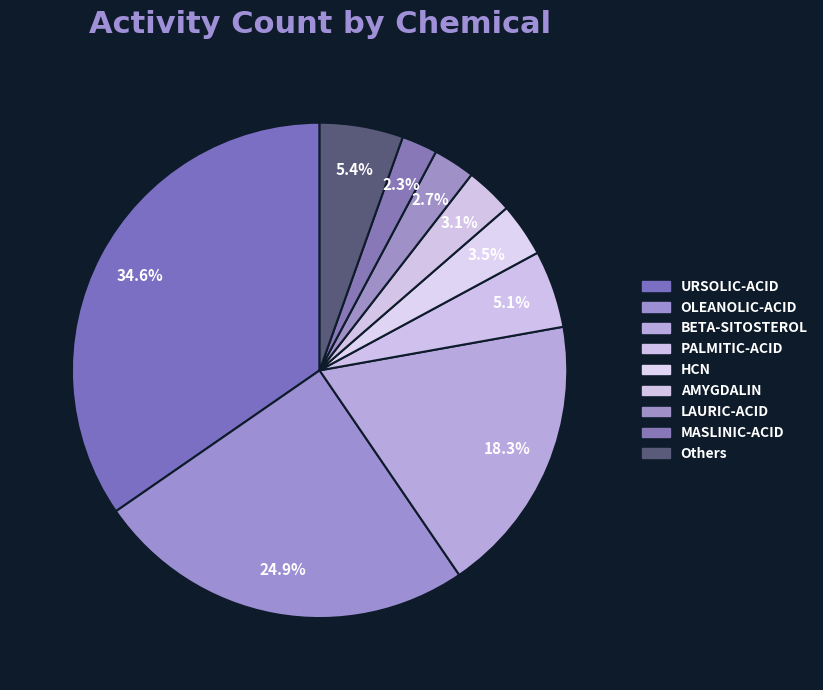

How many segments does this pie chart have?

9